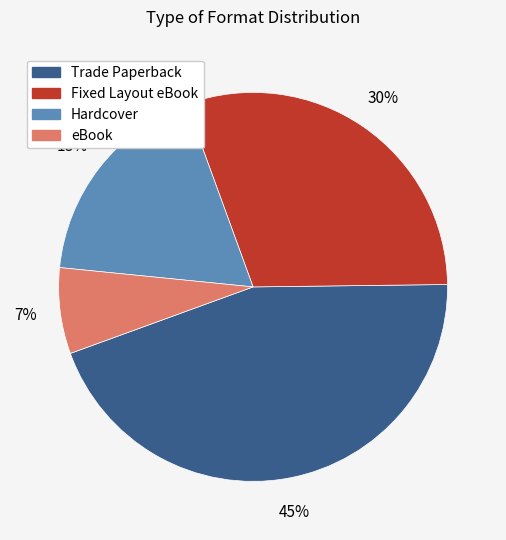

How many segments does this pie chart have?

4